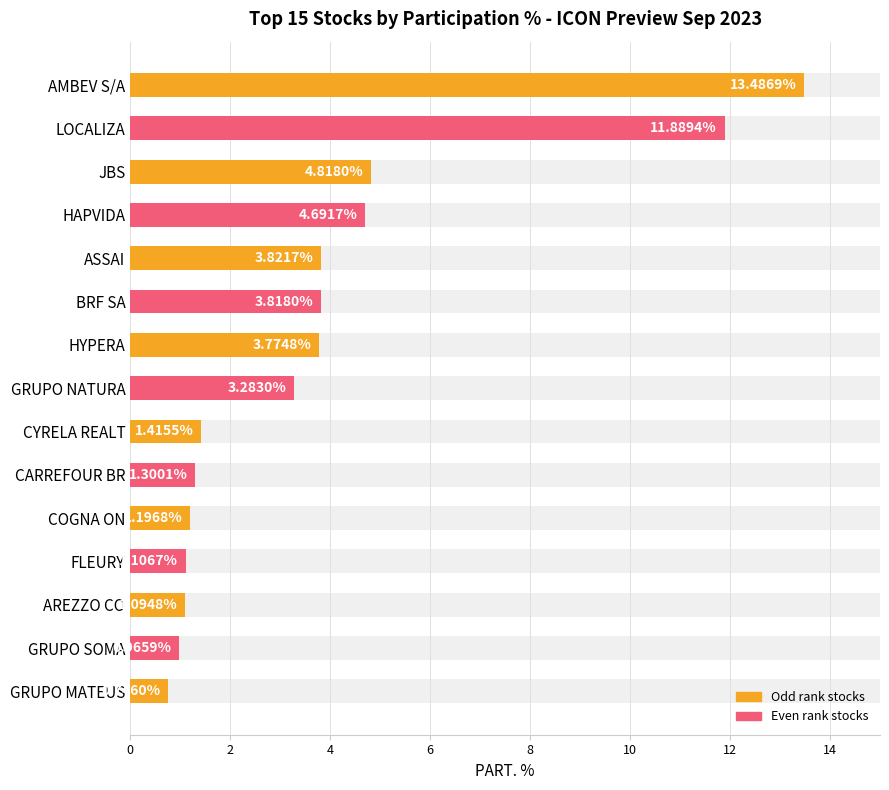

Approximately how many times larger is the value at BRF SA compared to JBS?

0.8